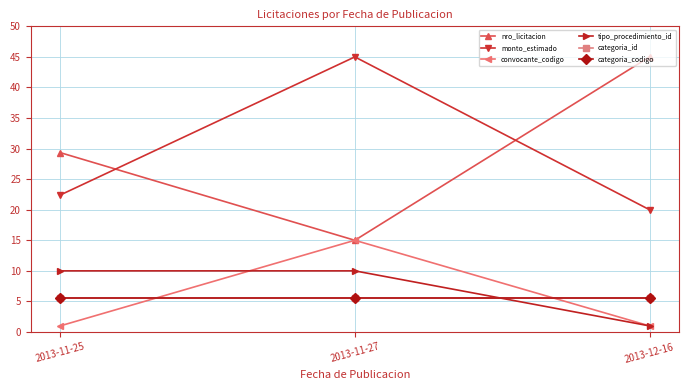

The value of categoria_codigo at 2013-11-27 is 1.6. True or false?

False